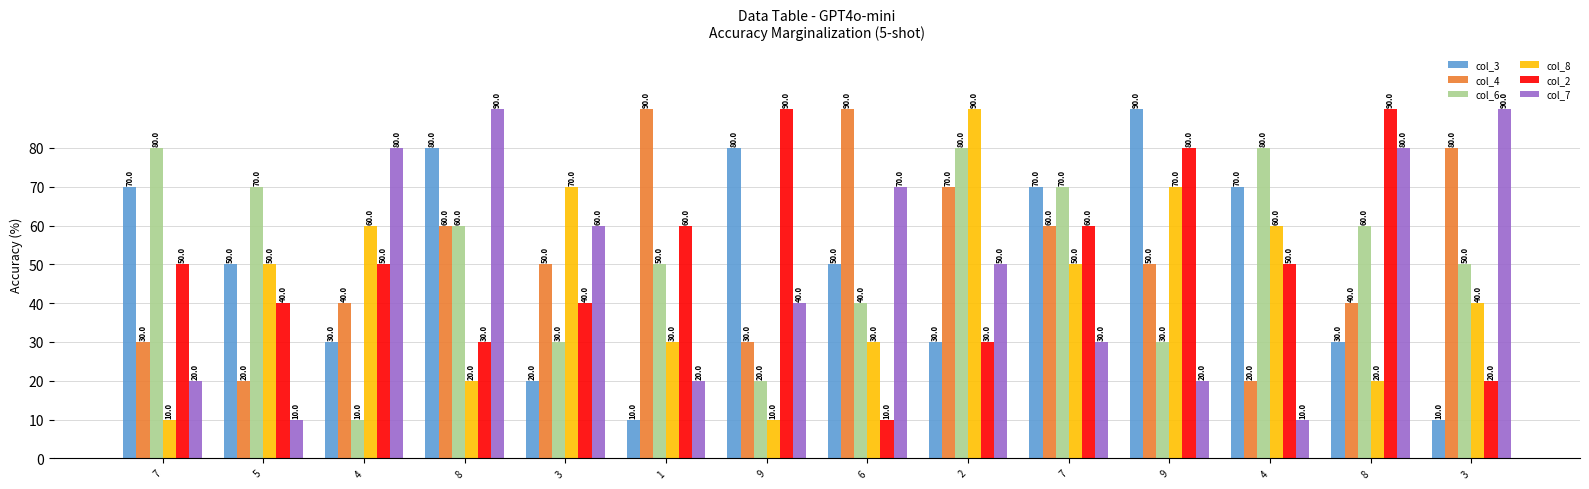

Is it true that col_8 equals 70 at 3?

True